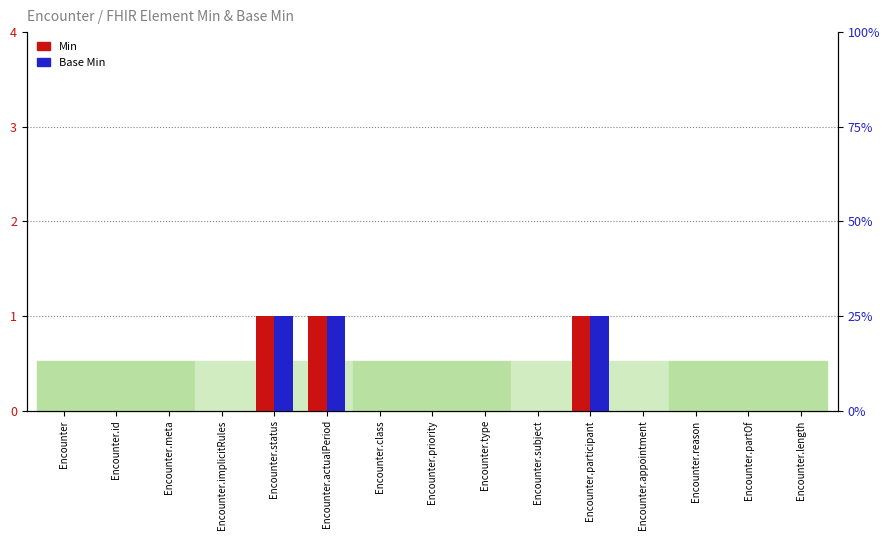

Is the value of Base Min at Encounter.id greater than the value of Min at Encounter?

No